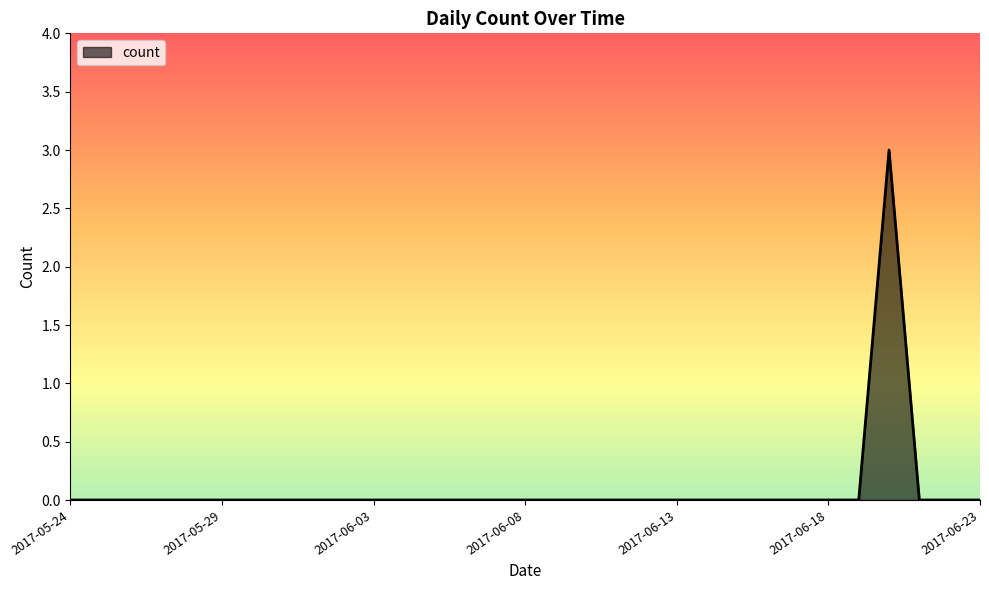

What is the difference between the maximum and minimum values?

3